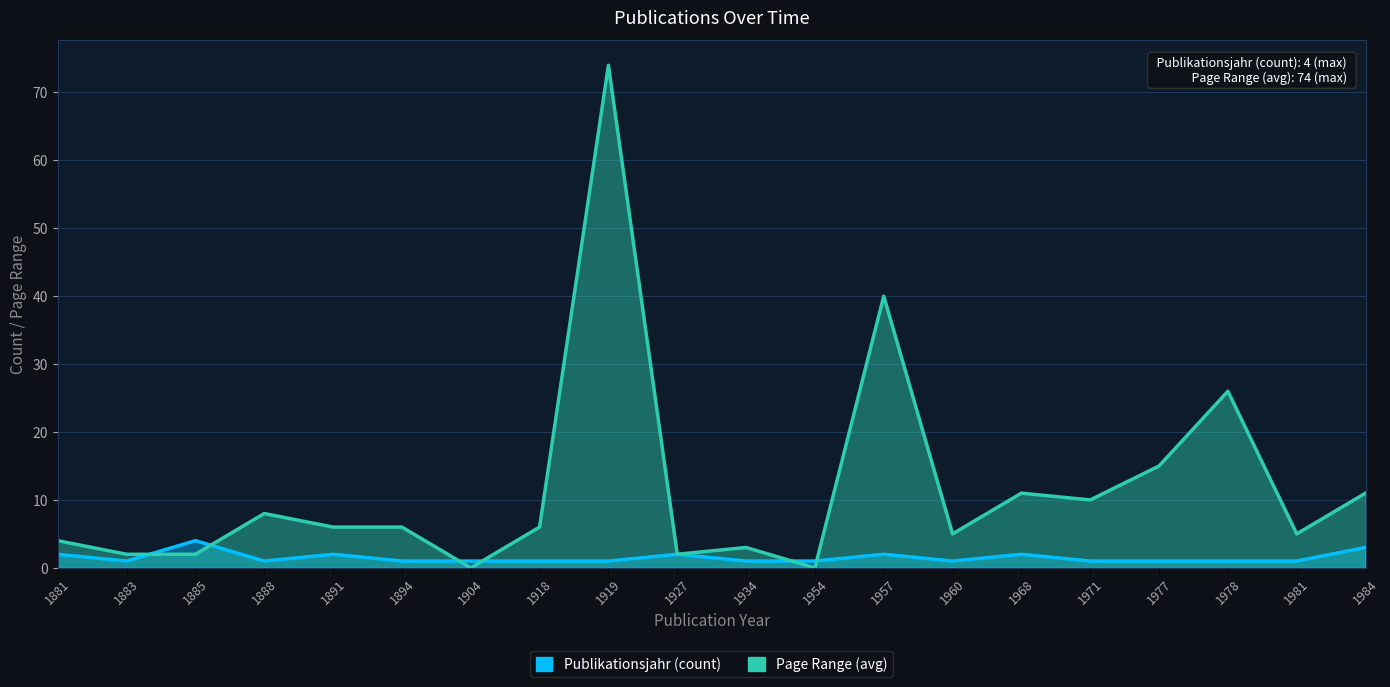

Where do Page Range (avg) and Publikationsjahr (count) first cross each other?

1883 and 1885